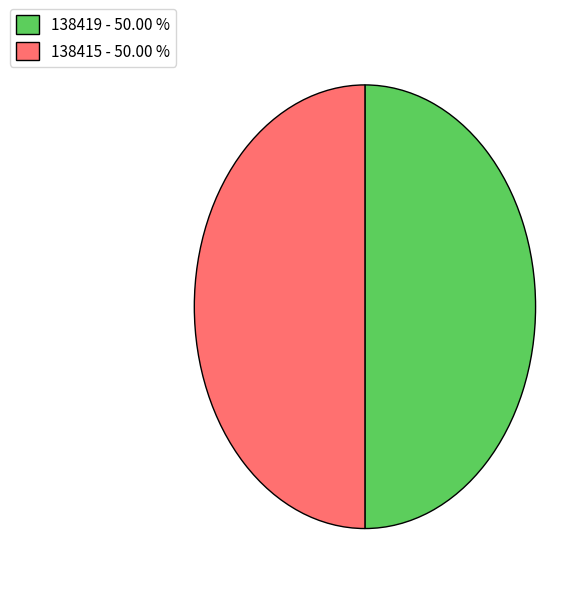

Combined, do 138415 - 50.00 % and 138419 - 50.00 % account for over 50%?

Yes